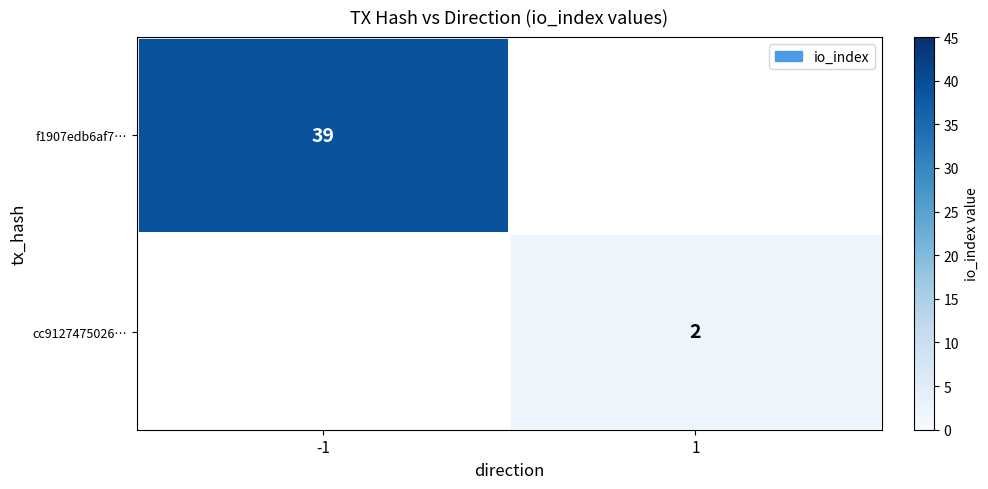

How many categories are shown in the chart?

2